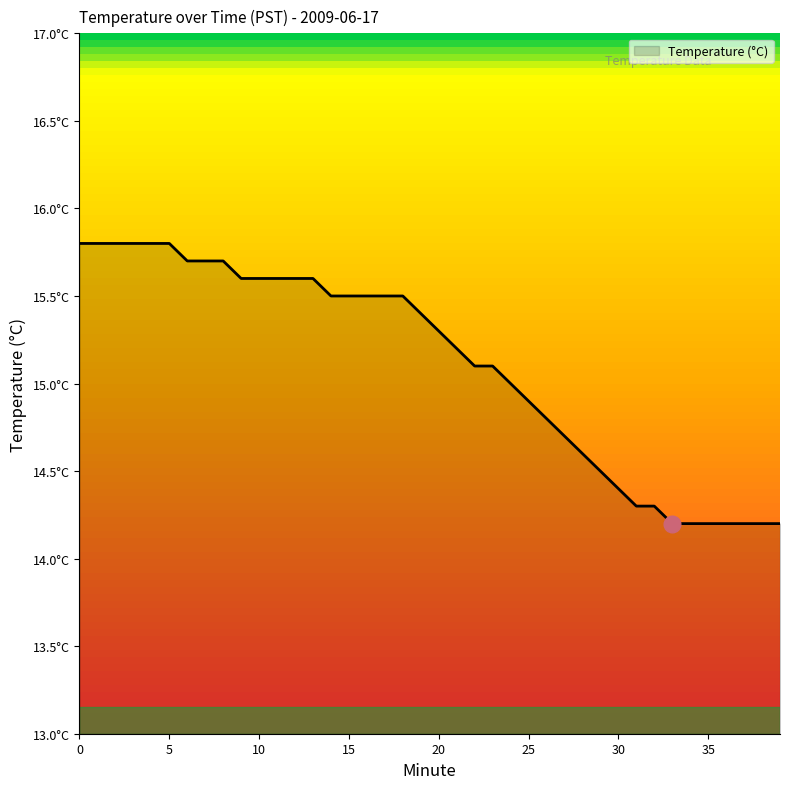

Which label corresponds to the smallest value in the chart?

33